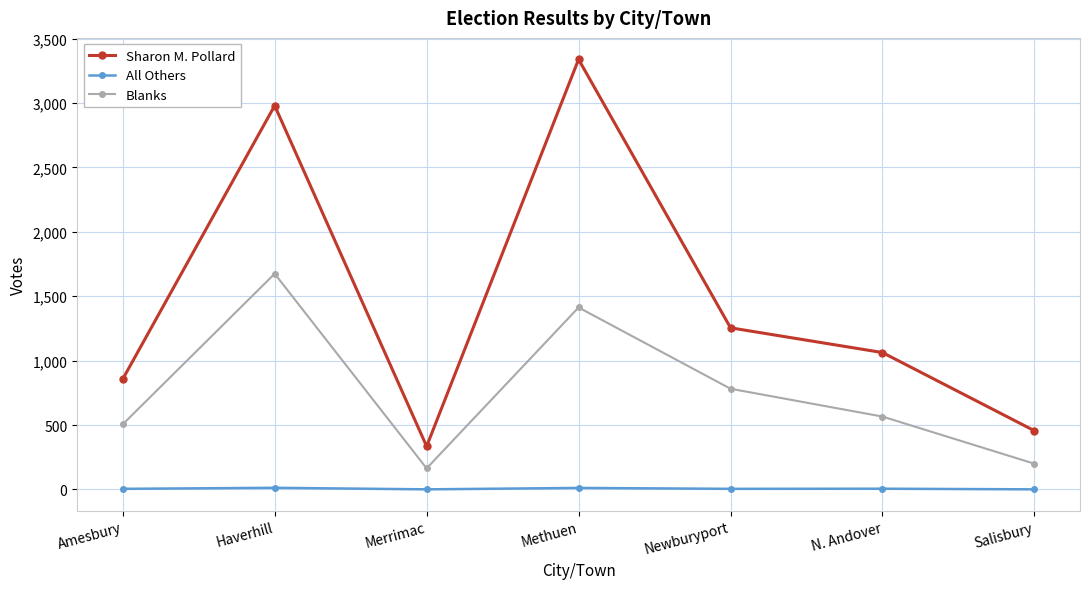

What is the spread (max minus min) of values at Salisbury?

455